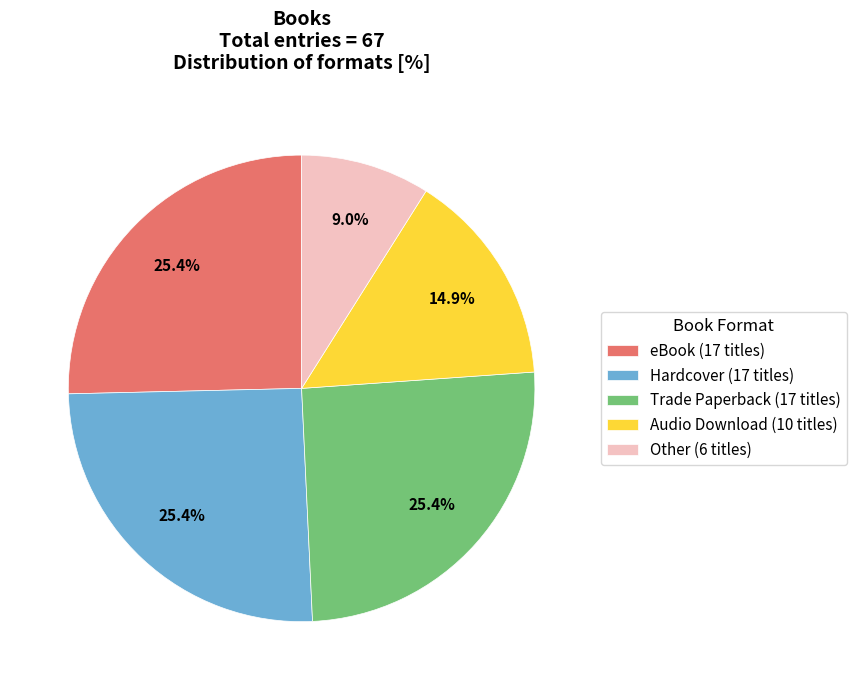

To the nearest percent, what portion does Hardcover represent?

25%